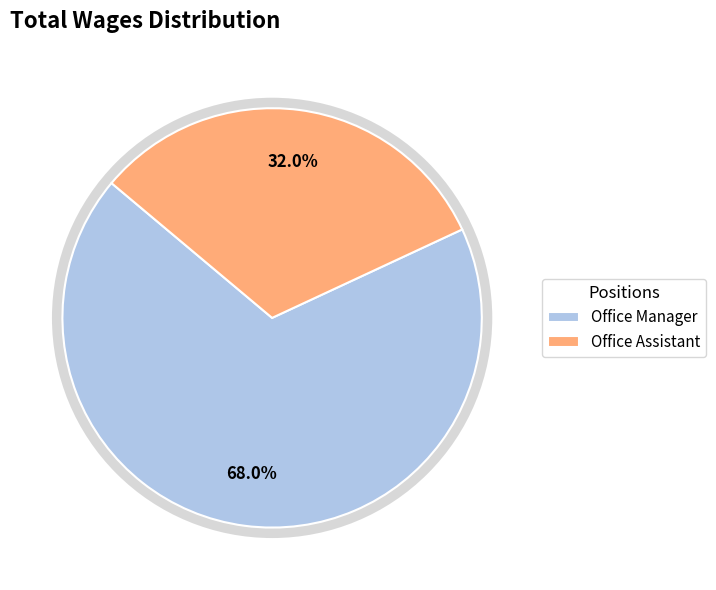

To the nearest percent, what portion does Office Manager represent?

68%